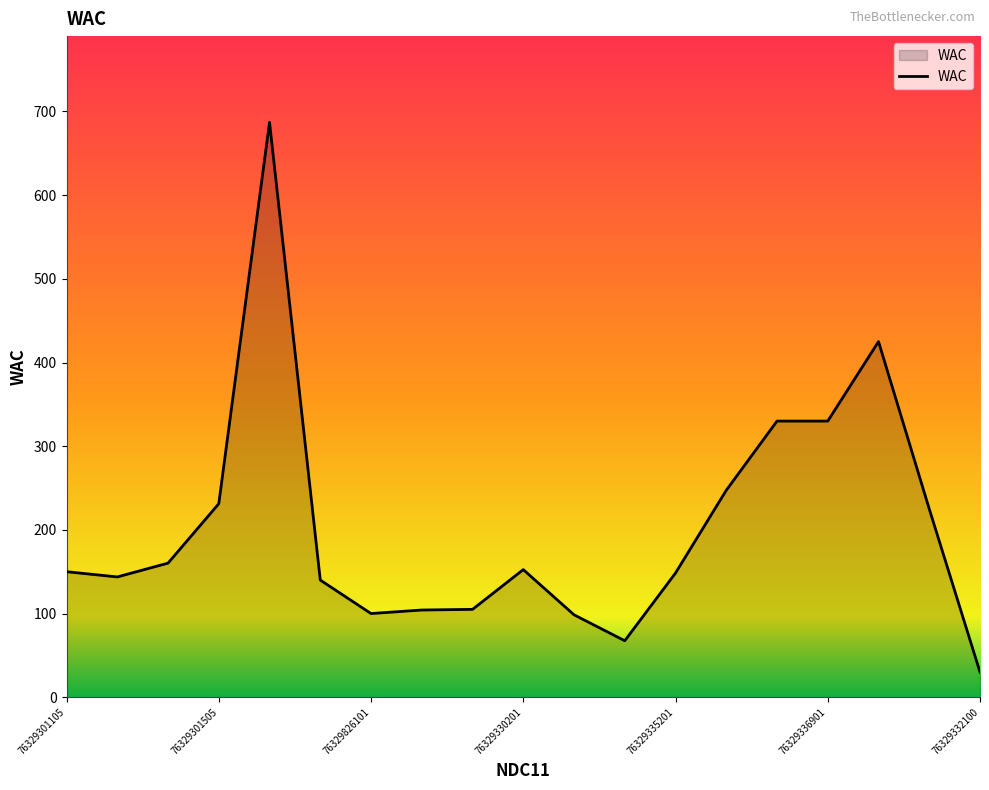

What is the smallest value displayed?

30.0